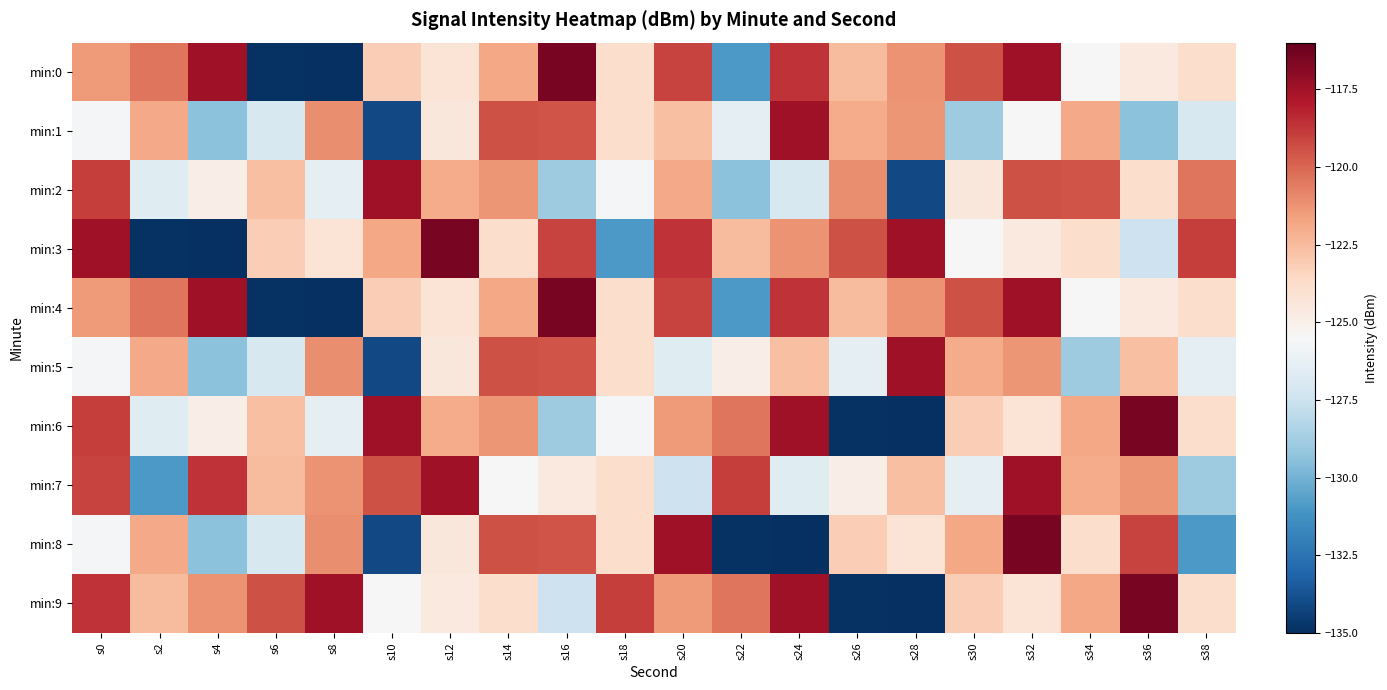

Reading left to right, what are all the values shown in this chart?

min:0: s0=-121.5	s2=-120.4	s4=-117.5	s6=-134.9	s8=-135.1	s10=-123.1	s12=-124.2	s14=-121.8	s16=-116.5	s18=-123.8	s20=-119.1	s22=-131.0	s24=-118.6	s26=-122.5	s28=-121.2	s30=-119.4	s32=-117.4	s34=-125.5	s36=-124.6	s38=-123.9
min:1: s0=-125.6	s2=-121.9	s4=-129.4	s6=-127.0	s8=-121.1	s10=-134.0	s12=-124.4	s14=-119.5	s16=-119.5	s18=-123.8	s20=-122.6	s22=-126.5	s24=-117.5	s26=-122.0	s28=-121.3	s30=-128.9	s32=-125.5	s34=-121.9	s36=-129.4	s38=-127.0
min:2: s0=-119.0	s2=-126.7	s4=-124.8	s6=-122.6	s8=-126.5	s10=-117.5	s12=-122.0	s14=-121.3	s16=-128.9	s18=-125.6	s20=-121.9	s22=-129.4	s24=-127.0	s26=-121.1	s28=-134.0	s30=-124.4	s32=-119.5	s34=-119.5	s36=-123.8	s38=-120.4
min:3: s0=-117.5	s2=-134.9	s4=-135.1	s6=-123.1	s8=-124.2	s10=-121.8	s12=-116.5	s14=-123.8	s16=-119.1	s18=-131.0	s20=-118.6	s22=-122.5	s24=-121.2	s26=-119.4	s28=-117.4	s30=-125.5	s32=-124.6	s34=-123.9	s36=-127.4	s38=-119.0
min:4: s0=-121.5	s2=-120.4	s4=-117.5	s6=-134.9	s8=-135.1	s10=-123.1	s12=-124.2	s14=-121.8	s16=-116.5	s18=-123.8	s20=-119.1	s22=-131.0	s24=-118.6	s26=-122.5	s28=-121.2	s30=-119.4	s32=-117.4	s34=-125.5	s36=-124.6	s38=-123.9
min:5: s0=-125.6	s2=-121.9	s4=-129.4	s6=-127.0	s8=-121.1	s10=-134.0	s12=-124.4	s14=-119.5	s16=-119.5	s18=-123.8	s20=-126.7	s22=-124.8	s24=-122.6	s26=-126.5	s28=-117.5	s30=-122.0	s32=-121.3	s34=-128.9	s36=-122.6	s38=-126.5
min:6: s0=-119.0	s2=-126.7	s4=-124.8	s6=-122.6	s8=-126.5	s10=-117.5	s12=-122.0	s14=-121.3	s16=-128.9	s18=-125.6	s20=-121.5	s22=-120.4	s24=-117.5	s26=-134.9	s28=-135.1	s30=-123.1	s32=-124.2	s34=-121.8	s36=-116.5	s38=-123.8
min:7: s0=-119.1	s2=-131.0	s4=-118.6	s6=-122.5	s8=-121.2	s10=-119.4	s12=-117.4	s14=-125.5	s16=-124.6	s18=-123.9	s20=-127.4	s22=-119.0	s24=-126.7	s26=-124.8	s28=-122.6	s30=-126.5	s32=-117.5	s34=-122.0	s36=-121.3	s38=-128.9
min:8: s0=-125.6	s2=-121.9	s4=-129.4	s6=-127.0	s8=-121.1	s10=-134.0	s12=-124.4	s14=-119.5	s16=-119.5	s18=-123.8	s20=-117.5	s22=-134.9	s24=-135.1	s26=-123.1	s28=-124.2	s30=-121.8	s32=-116.5	s34=-123.8	s36=-119.1	s38=-131.0
min:9: s0=-118.6	s2=-122.5	s4=-121.2	s6=-119.4	s8=-117.4	s10=-125.5	s12=-124.6	s14=-123.9	s16=-127.4	s18=-119.0	s20=-121.5	s22=-120.4	s24=-117.5	s26=-134.9	s28=-135.1	s30=-123.1	s32=-124.2	s34=-121.8	s36=-116.5	s38=-123.8